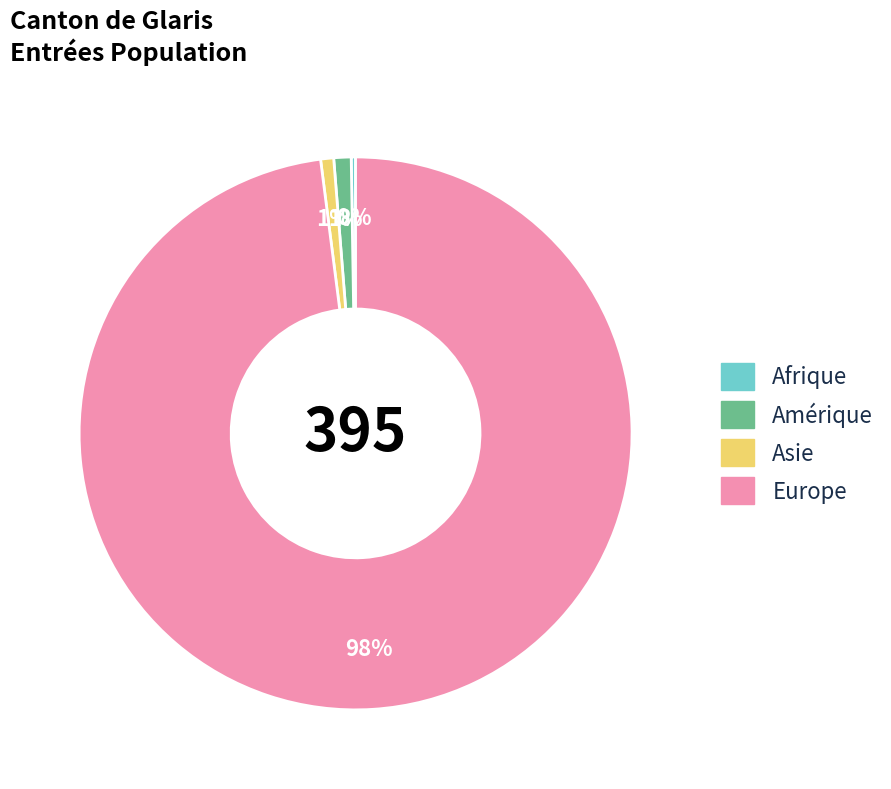

To the nearest percent, what is the difference between the largest and smallest slice percentages?

98%